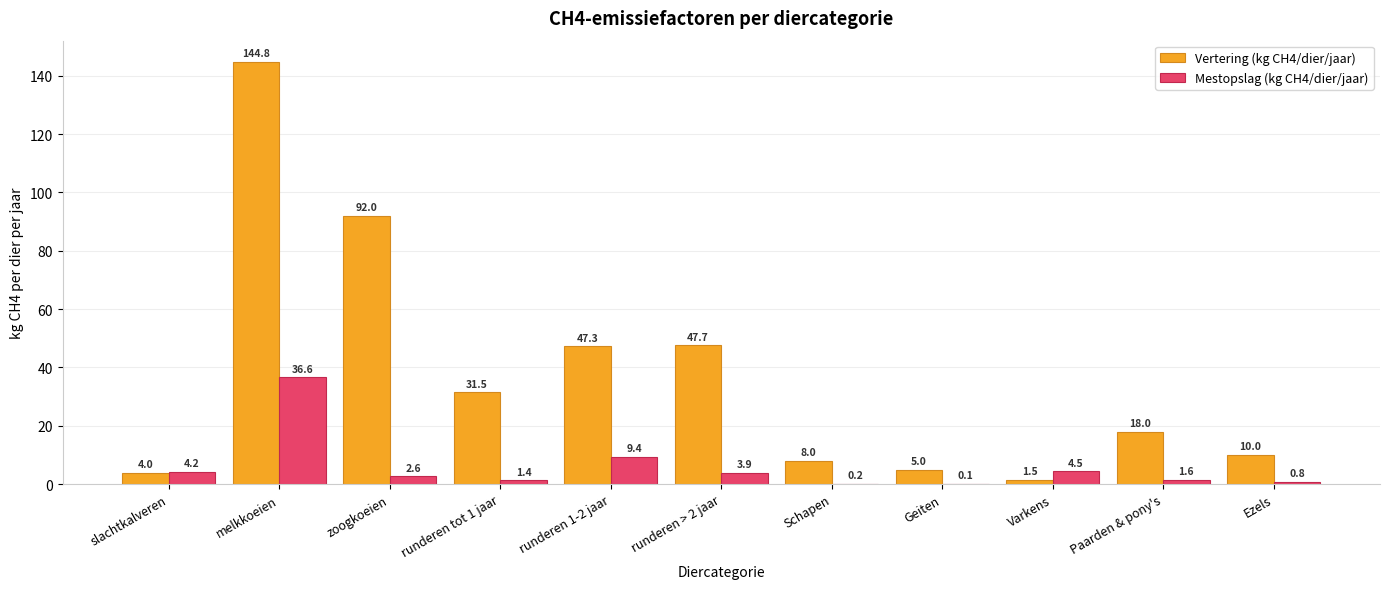

The Vertering (kg CH4/dier/jaar) series shows 7.0 at runderen tot 1 jaar. True or false?

False